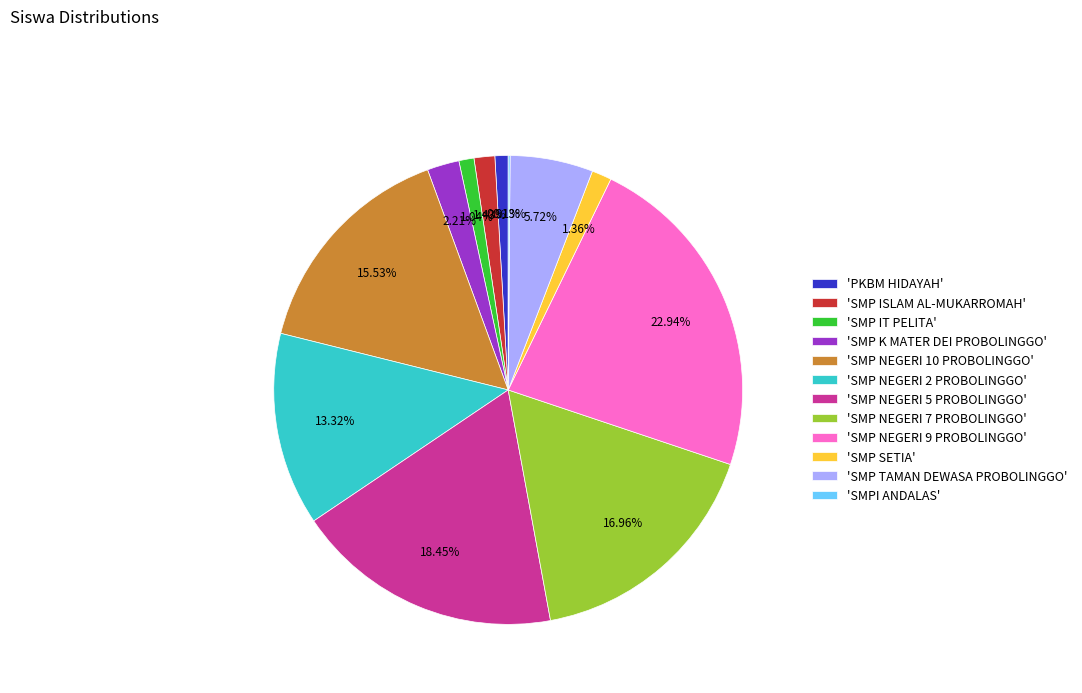

Is there any slice that represents more than half of the pie?

No